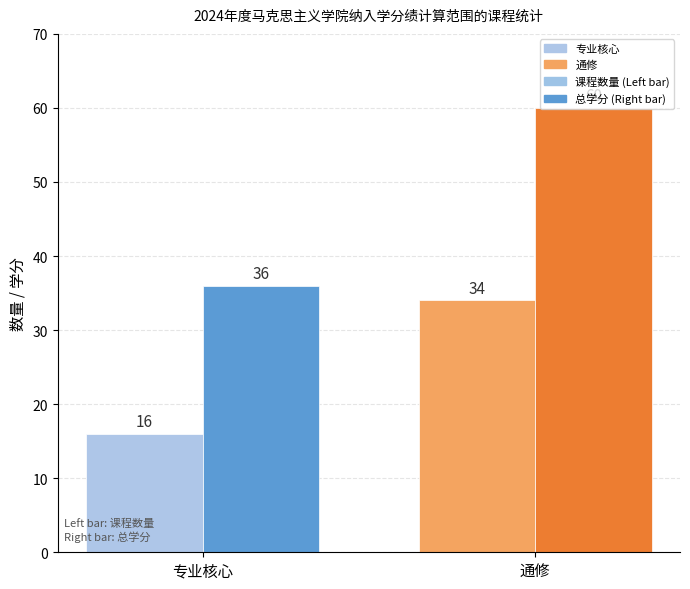

What is the difference between the highest and lowest values at 通修?

26